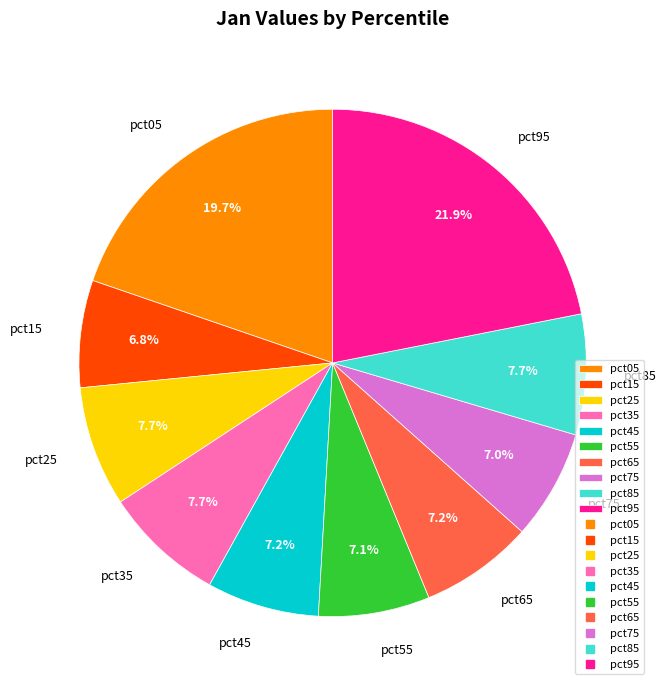

True or false: pct05 accounts for 13% of the total.

False